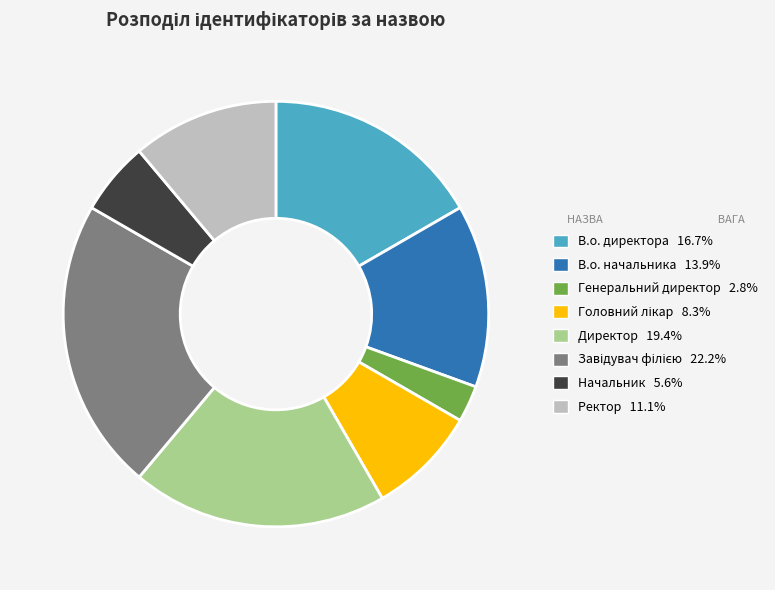

Combined, do Ректор and Генеральний директор account for over 50%?

No